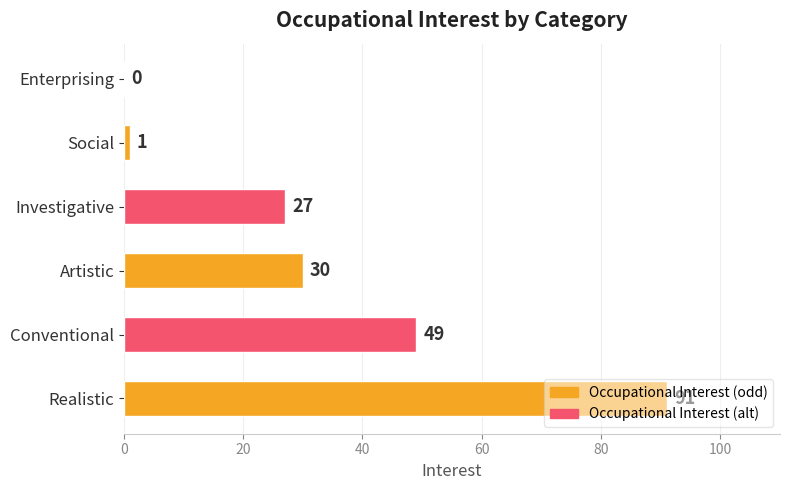

Which has a higher value, Enterprising or Artistic?

Artistic